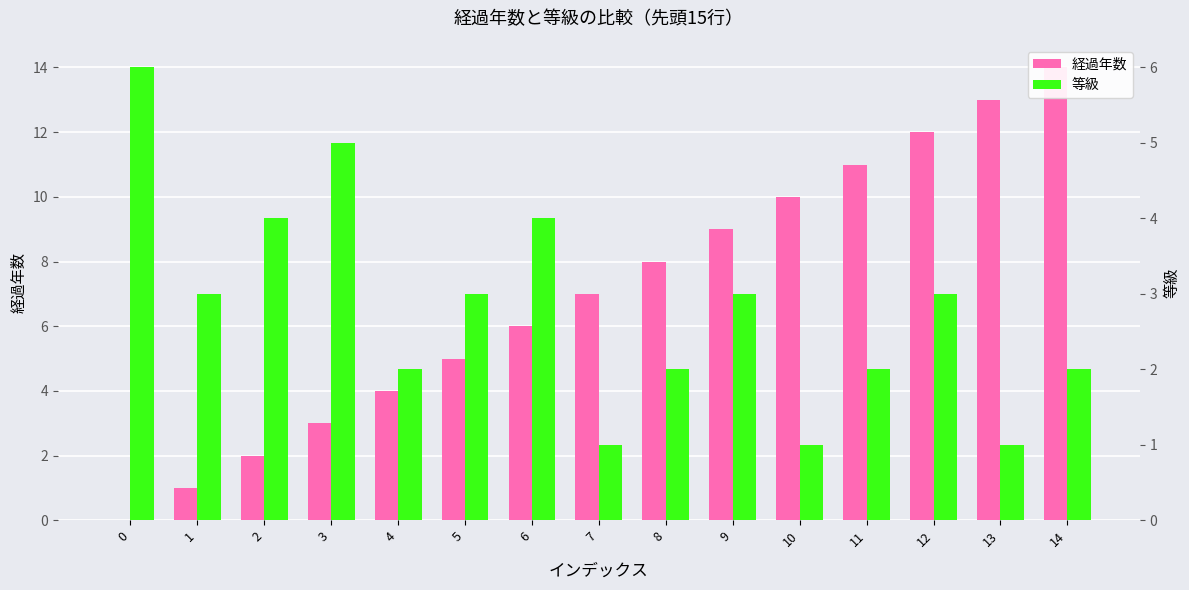

What is the difference between the second highest and second lowest values in the 経過年数 series?

12